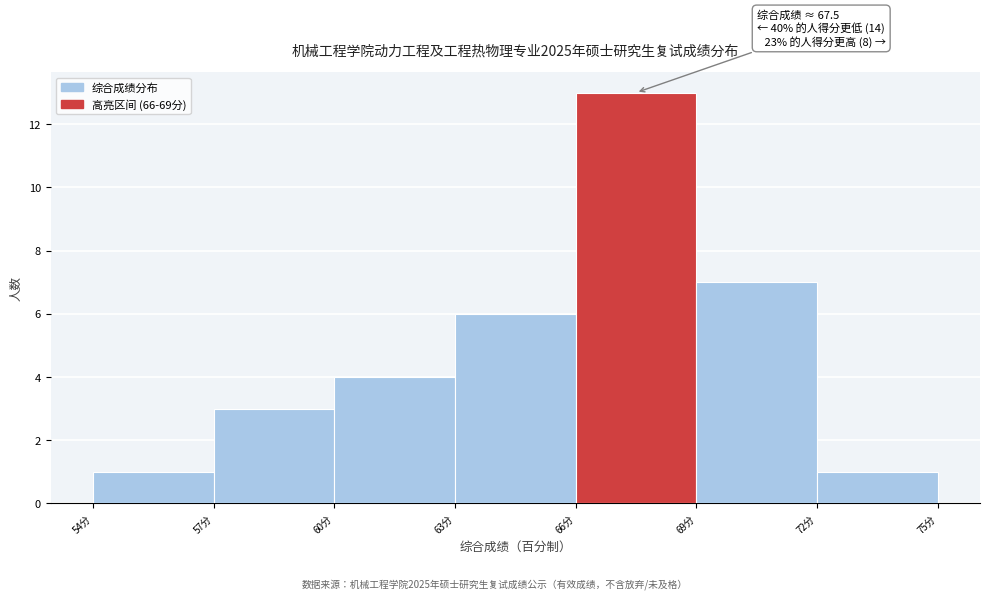

Over which range of the x-axis is the bar tallest?

66 to 69